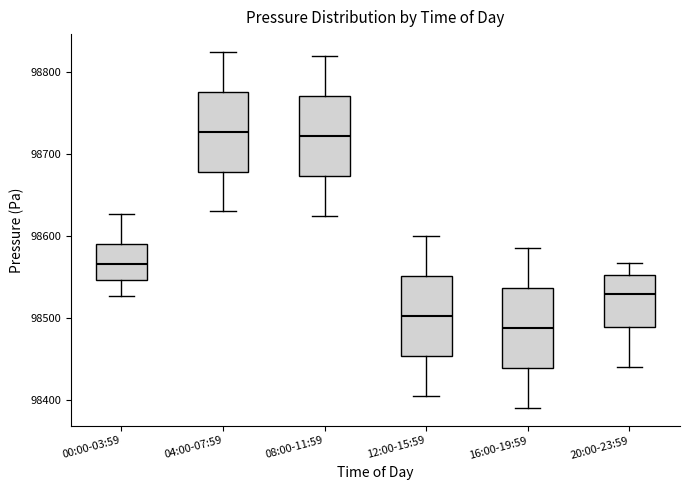

Where does the median line of the box for 12:00-15:59 sit on the y-axis? The values are not printed on the chart, so give them approximately, as read against the axis.

98500